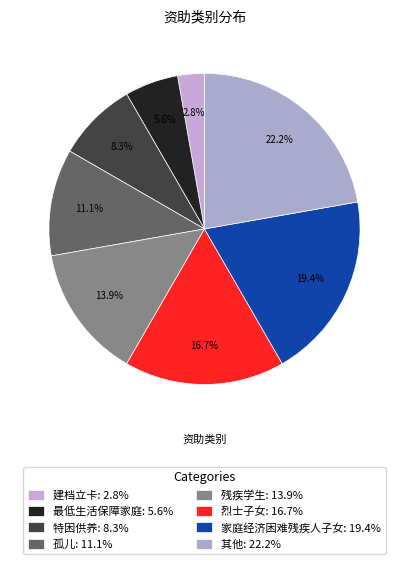

How many slices are in this pie chart?

8